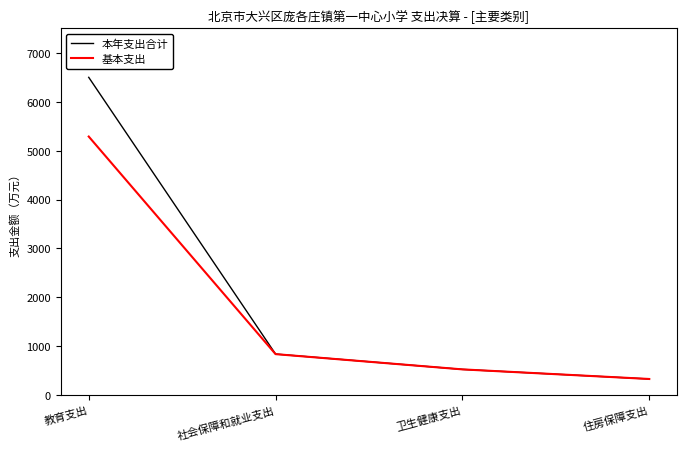

List the series in order of their overall mean, lowest first.

基本支出, 本年支出合计